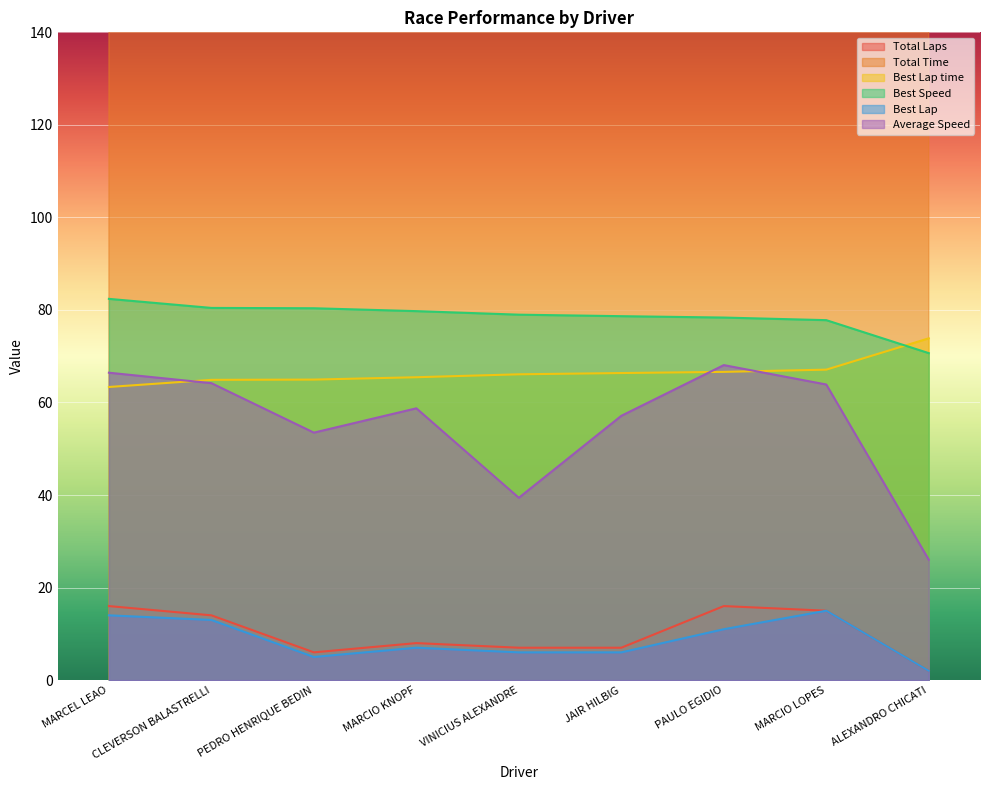

Reading left to right, list all the values displayed in this chart.

Total Laps: MARCEL LEAO=16.0	CLEVERSON BALASTRELLI=14.0	PEDRO HENRIQUE BEDIN=6.0	MARCIO KNOPF=8.0	VINICIUS ALEXANDRE=7.0	JAIR HILBIG=7.0	PAULO EGIDIO=16.0	MARCIO LOPES=15.0	ALEXANDRO CHICATI=2.0
Total Time: MARCEL LEAO=1257.1	CLEVERSON BALASTRELLI=1138.7	PEDRO HENRIQUE BEDIN=585.6	MARCIO KNOPF=710.9	VINICIUS ALEXANDRE=927.2	JAIR HILBIG=639.7	PAULO EGIDIO=1226.8	MARCIO LOPES=1225.6	ALEXANDRO CHICATI=401.2
Best Lap time: MARCEL LEAO=63.4	CLEVERSON BALASTRELLI=64.9	PEDRO HENRIQUE BEDIN=65.0	MARCIO KNOPF=65.5	VINICIUS ALEXANDRE=66.1	JAIR HILBIG=66.4	PAULO EGIDIO=66.6	MARCIO LOPES=67.1	ALEXANDRO CHICATI=73.9
Best Speed: MARCEL LEAO=82.4	CLEVERSON BALASTRELLI=80.4	PEDRO HENRIQUE BEDIN=80.4	MARCIO KNOPF=79.7	VINICIUS ALEXANDRE=79.0	JAIR HILBIG=78.7	PAULO EGIDIO=78.4	MARCIO LOPES=77.8	ALEXANDRO CHICATI=70.7
Best Lap: MARCEL LEAO=14.0	CLEVERSON BALASTRELLI=13.0	PEDRO HENRIQUE BEDIN=5.0	MARCIO KNOPF=7.0	VINICIUS ALEXANDRE=6.0	JAIR HILBIG=6.0	PAULO EGIDIO=11.0	MARCIO LOPES=15.0	ALEXANDRO CHICATI=2.0
Average Speed: MARCEL LEAO=66.4	CLEVERSON BALASTRELLI=64.2	PEDRO HENRIQUE BEDIN=53.5	MARCIO KNOPF=58.7	VINICIUS ALEXANDRE=39.4	JAIR HILBIG=57.1	PAULO EGIDIO=68.1	MARCIO LOPES=63.9	ALEXANDRO CHICATI=26.0